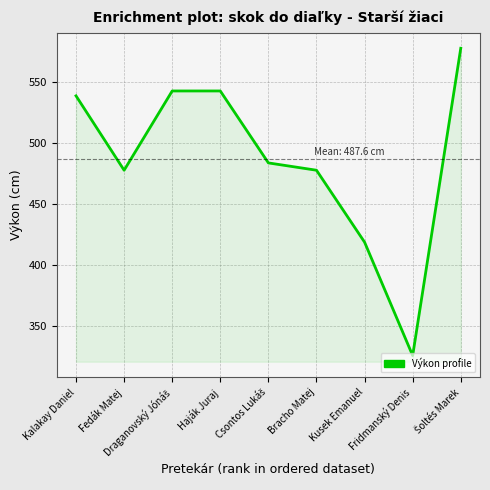

What is the maximum value shown in the chart?

578